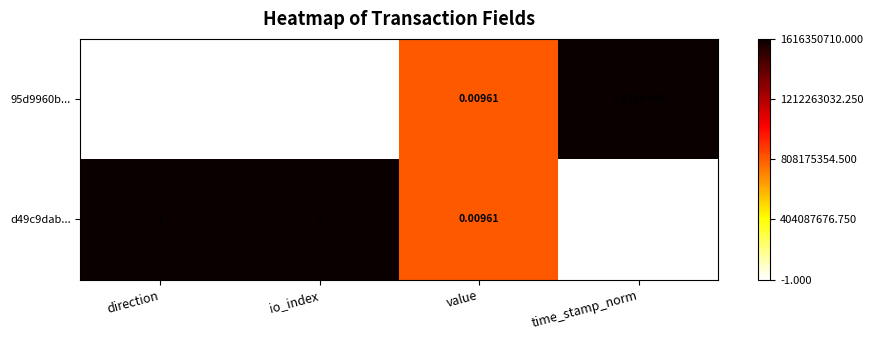

Which category has the lowest value across all series?

direction